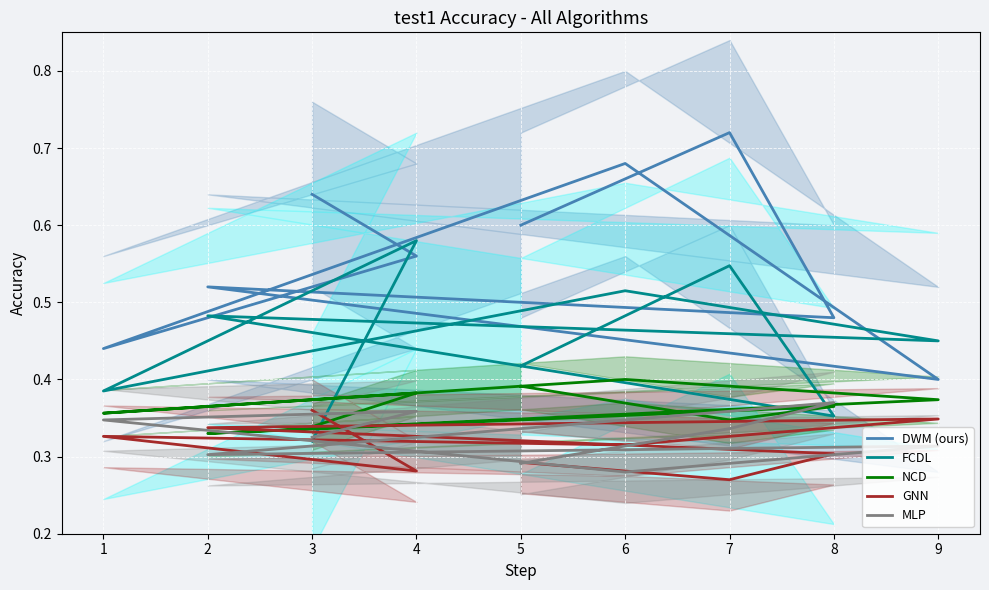

Is it true that FCDL equals 0.4 at 1?

True